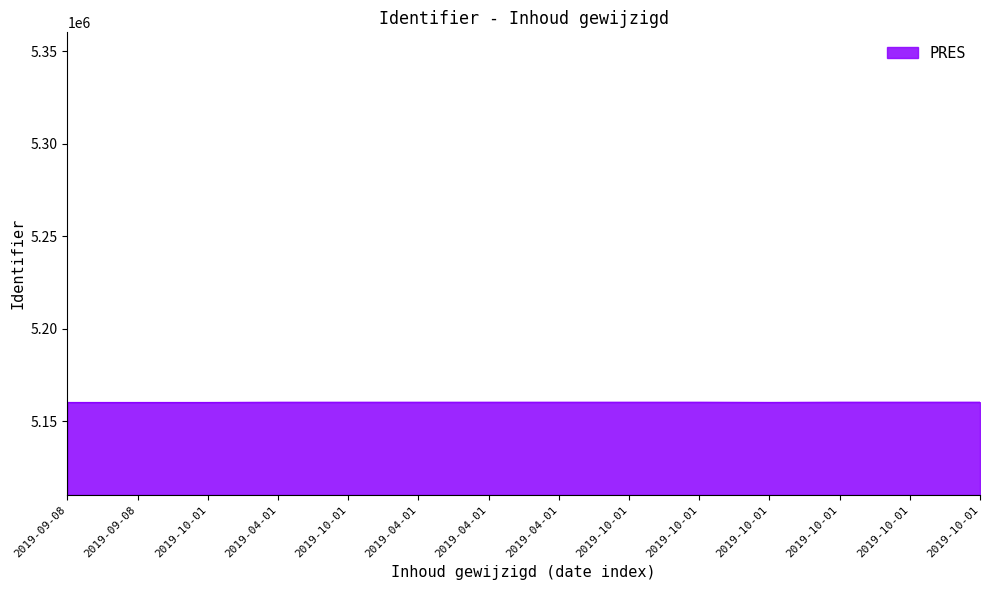

At which category does the data reach its first local peak?

2019-10-01